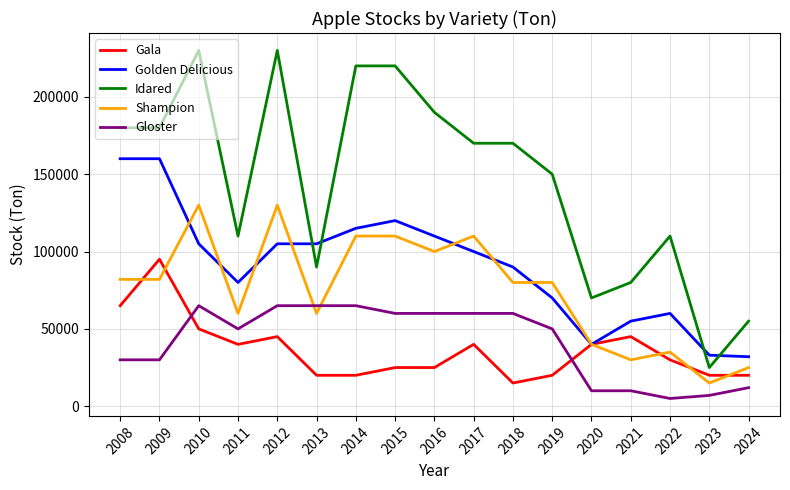

True or false: Idared and Gala intersect in this chart.

False